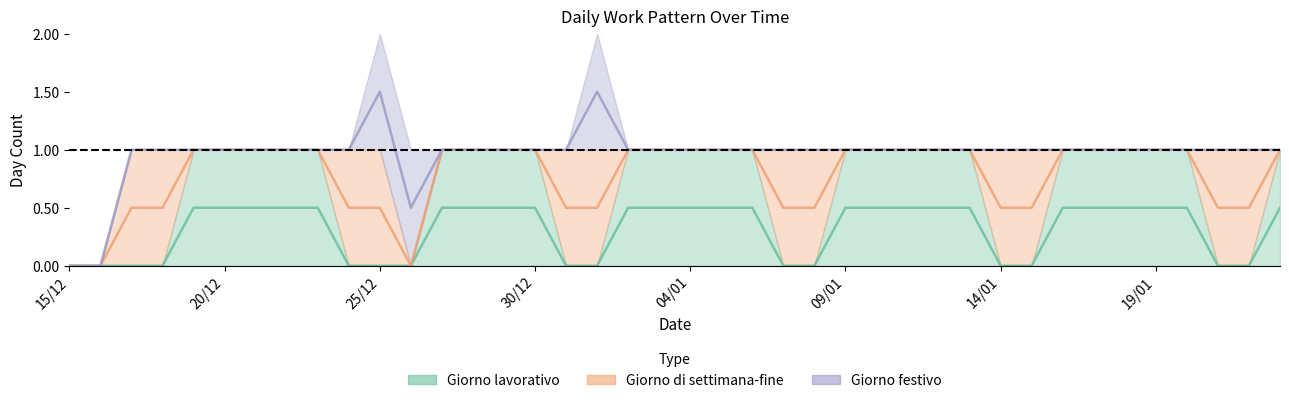

True or false: Giorno lavorativo has more than 2 points higher than both neighbors.

False